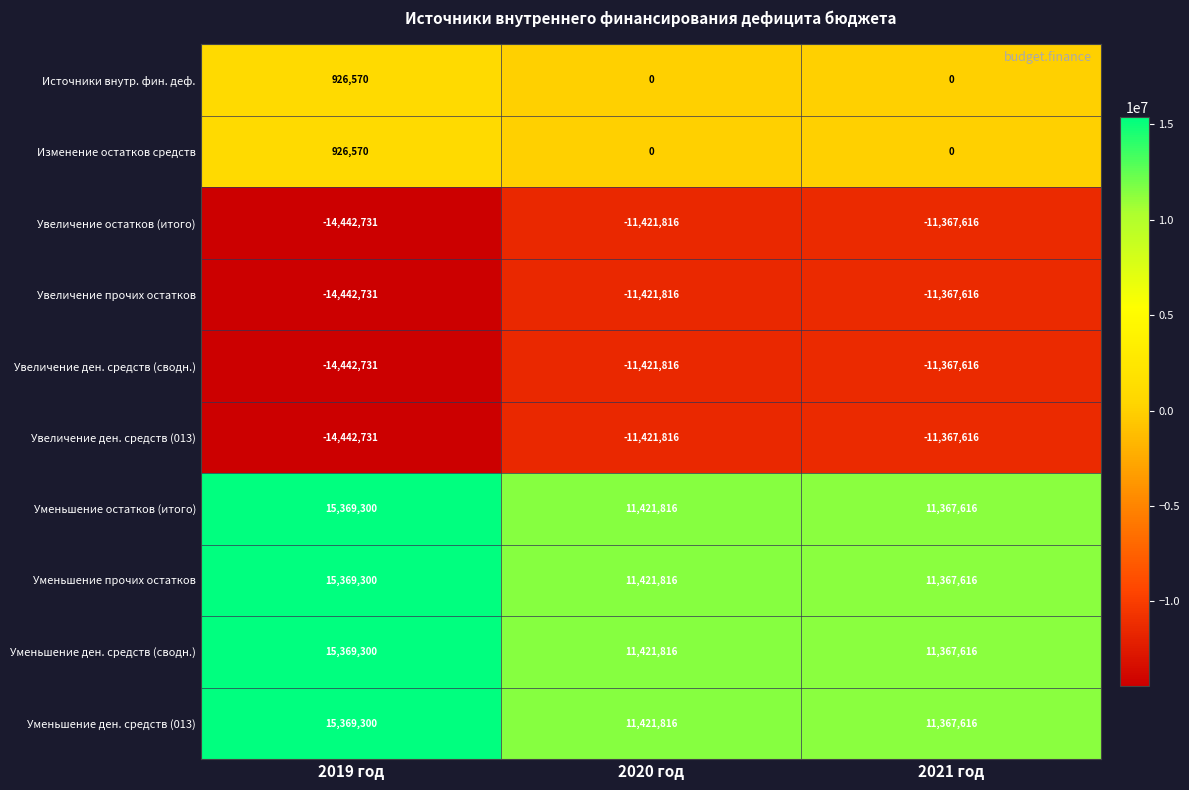

What is the difference between the Уменьшение ден. средств (сводн.) values at 2021 год and 2019 год?

4001684